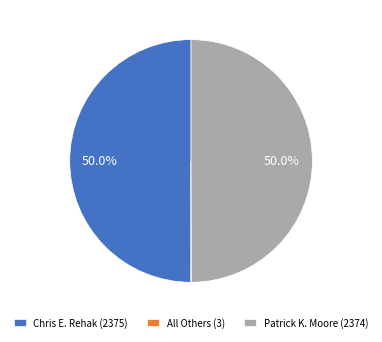

How much of the chart is everything except Patrick K. Moore (2374)?

50.0%